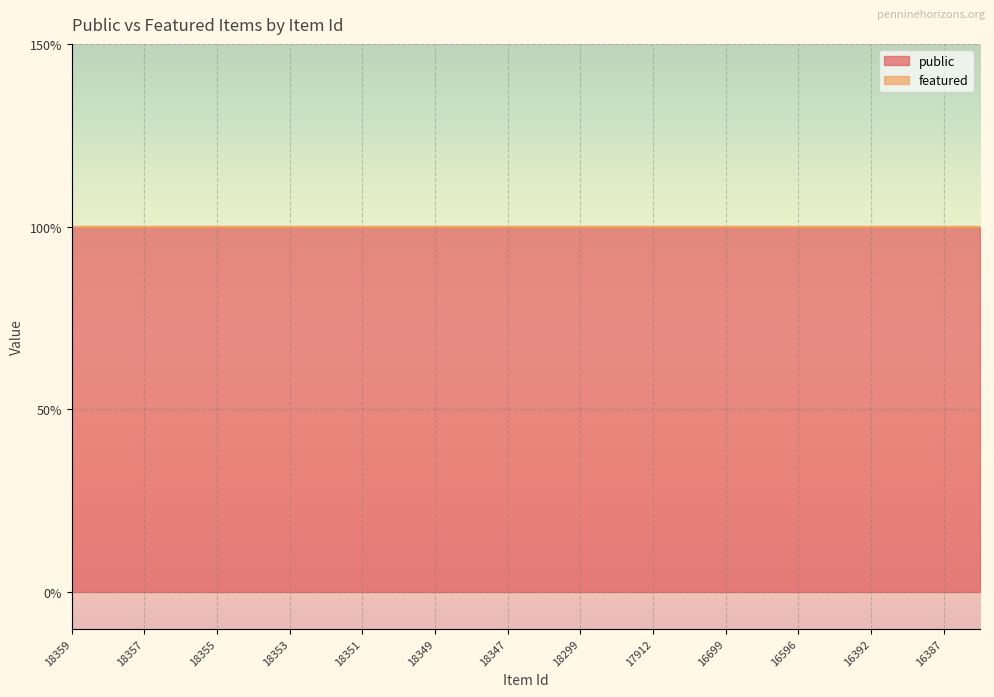

Which series has the largest total across all categories?

public